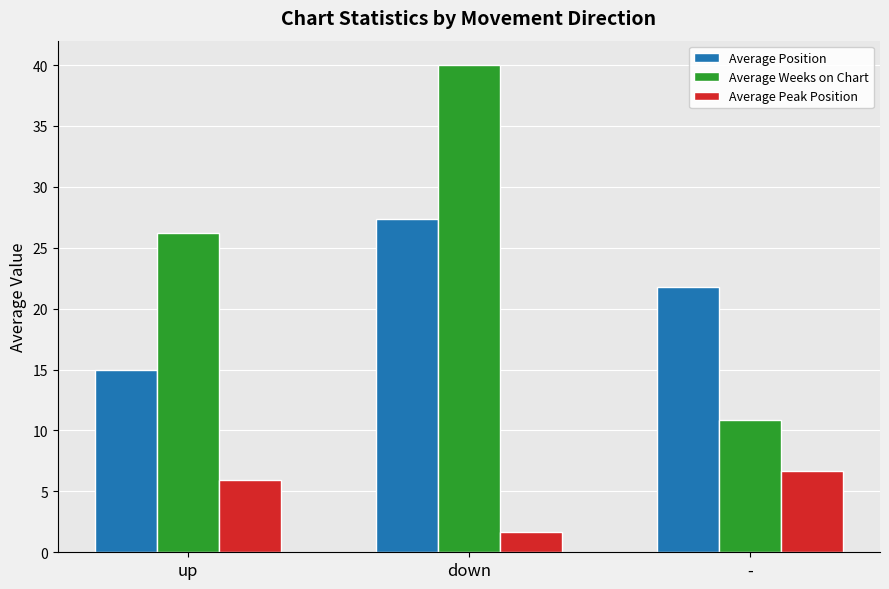

At which label is Average Peak Position closest to 4?

up